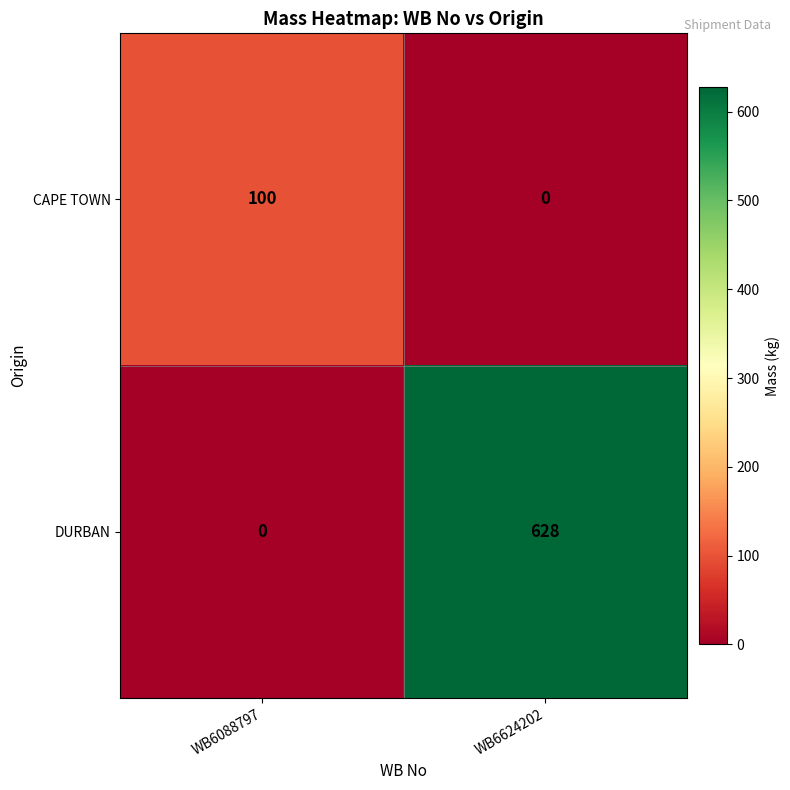

Which category has the highest value across all series?

WB6624202